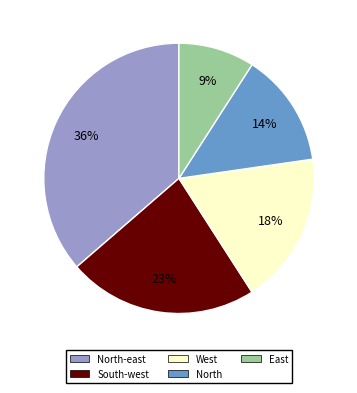

Rank the categories by value from lowest to highest.

East, North, West, South-west, North-east